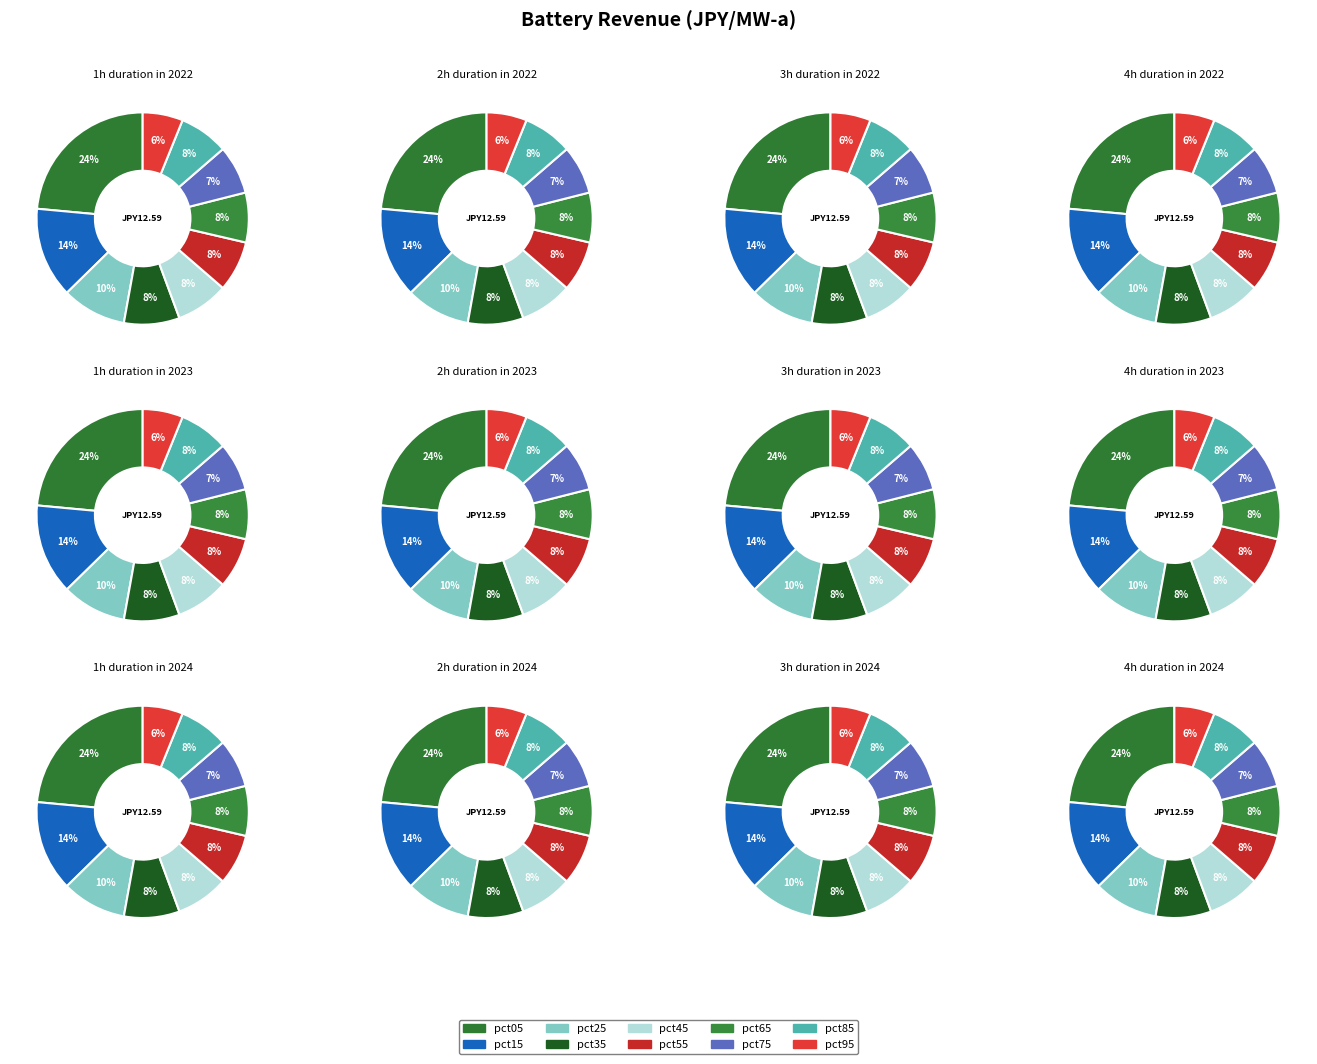

To the nearest percent, what is the combined percentage of pct85 and pct05?

31%